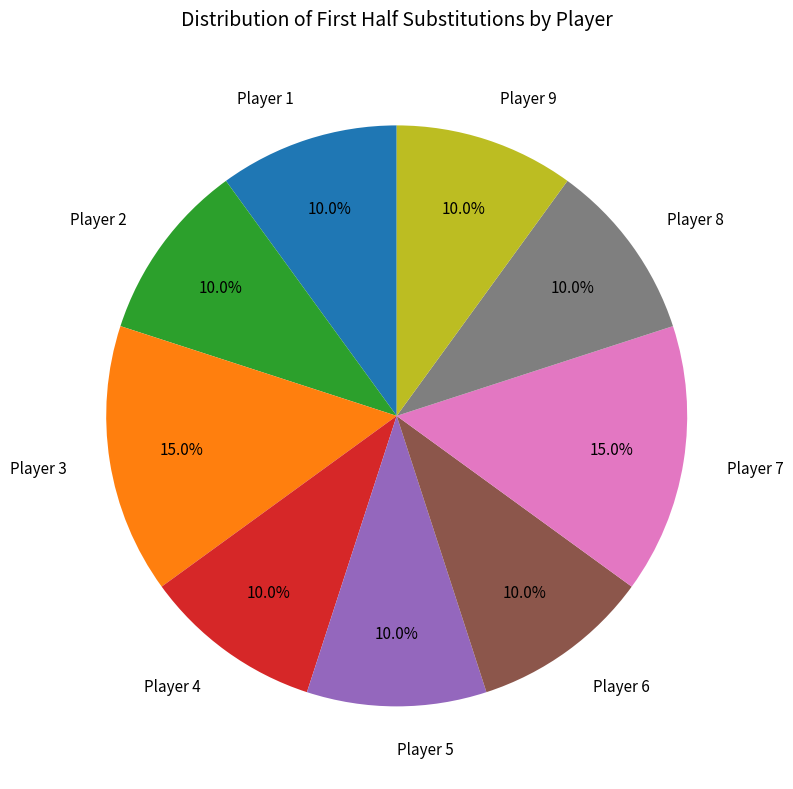

True or false: Player 1 accounts for 1% of the total.

False